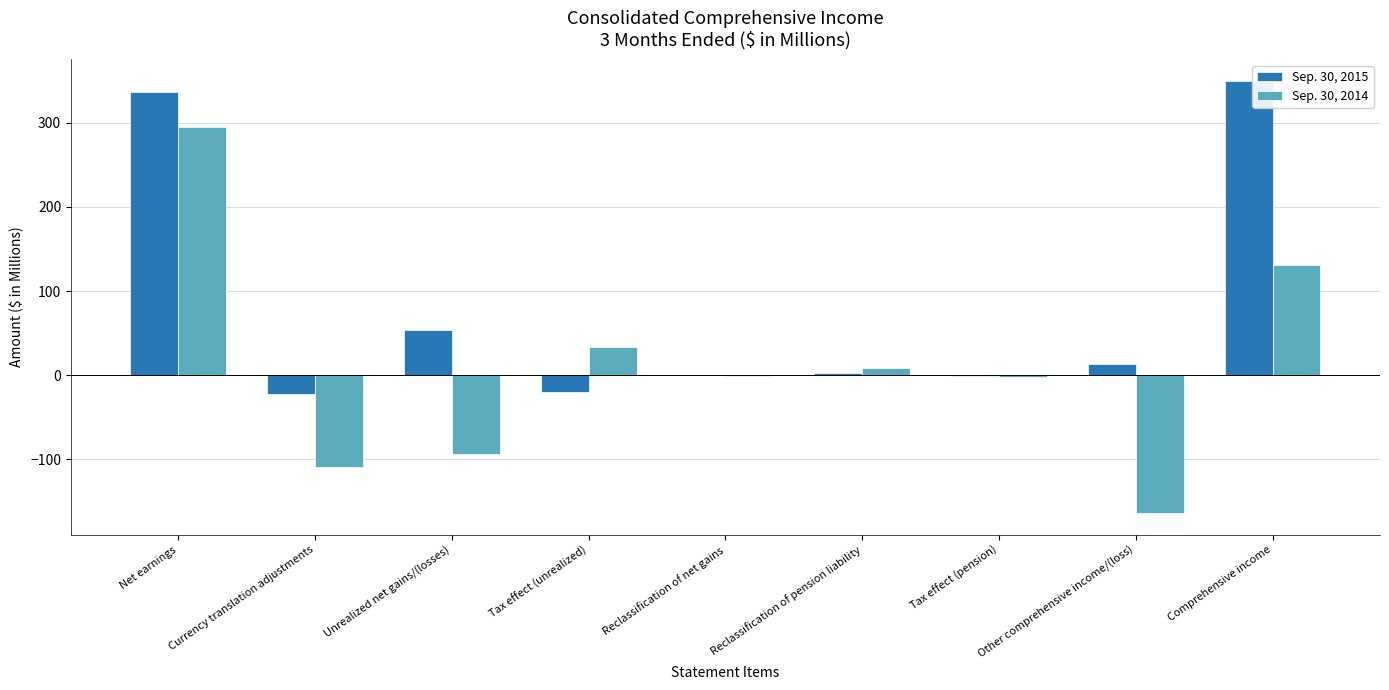

What is the approximate value of Sep. 30, 2014 at Reclassification of pension liability?

8.2